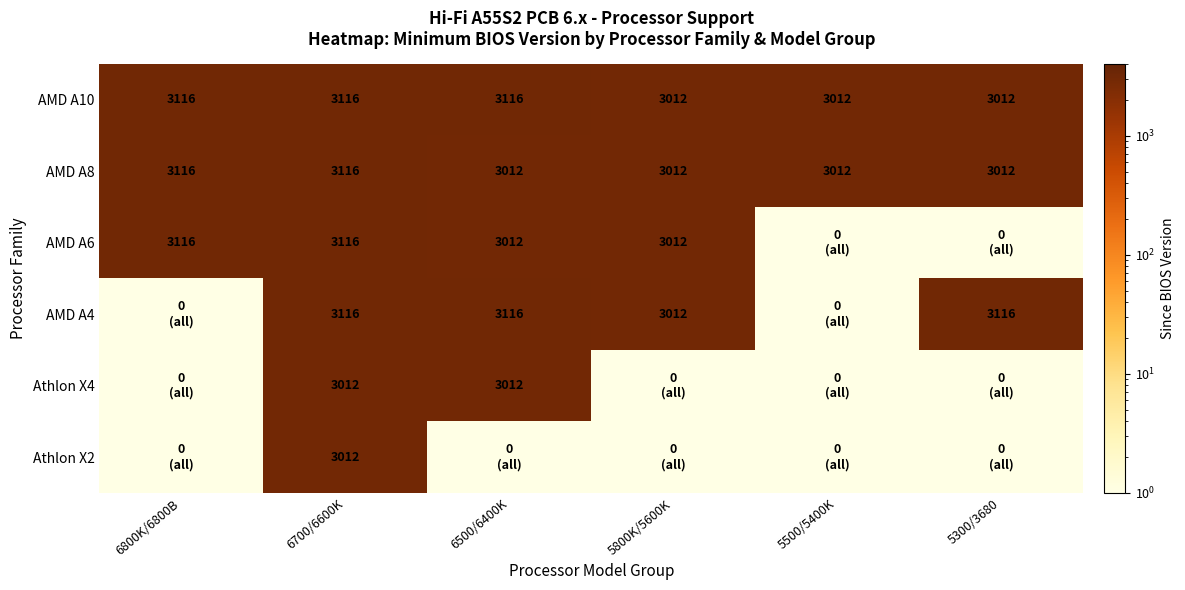

What is the total value across all series at 6800K/6800B?

9351